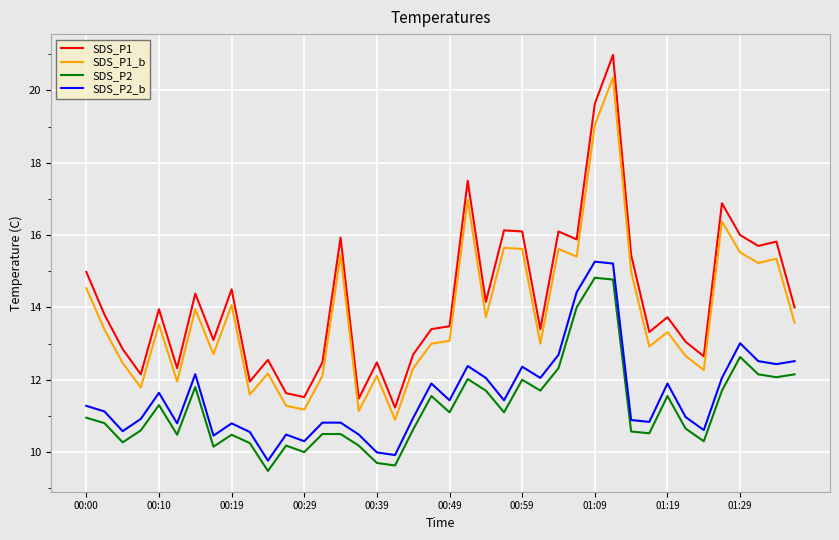

What is the smallest value displayed?

9.5